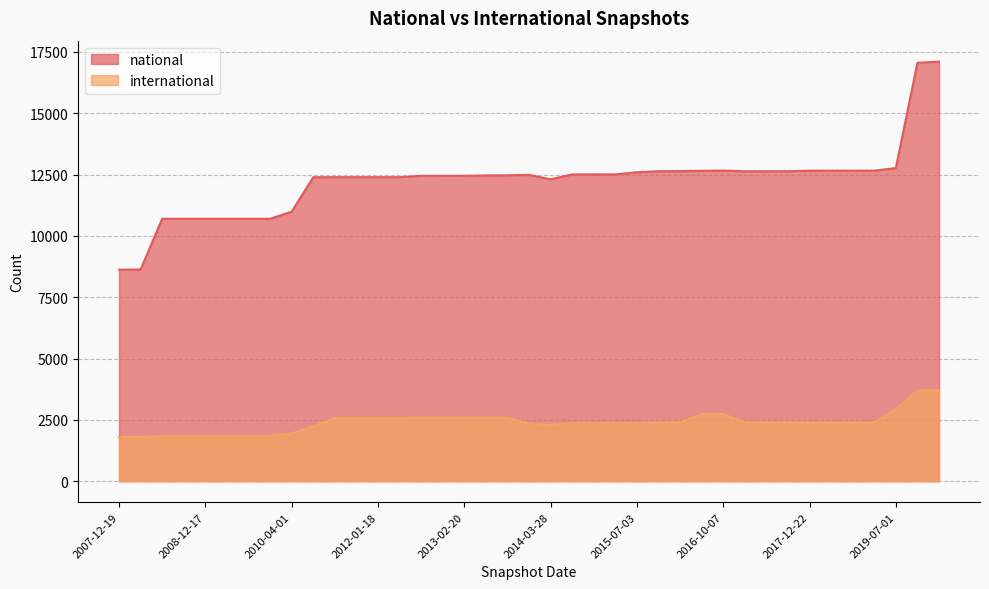

At which category is the sum across all series the highest?

2020-04-01